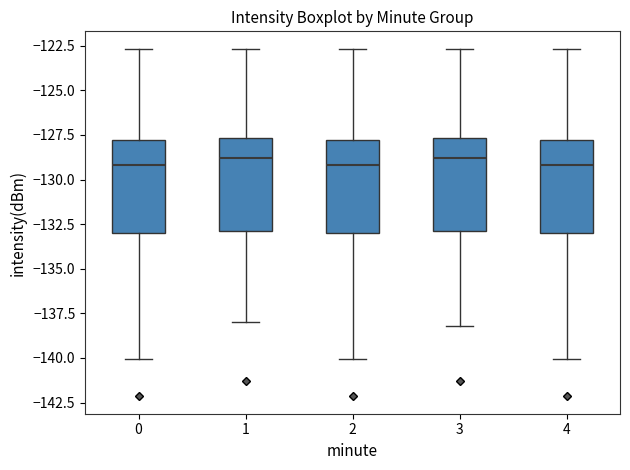

Reading left to right, read every box against the y-axis: the position of its median line, the range the box covers, and the ends of its whiskers. The values are not printed on the chart, so give them approximately, as read against the axis.

0: median -129.0, box -133.0 to -128.0, whiskers -140.0 to -122.5
1: median -129.0, box -133.0 to -127.5, whiskers -138.0 to -122.5
2: median -129.0, box -133.0 to -128.0, whiskers -140.0 to -122.5
3: median -129.0, box -133.0 to -127.5, whiskers -138.0 to -122.5
4: median -129.0, box -133.0 to -128.0, whiskers -140.0 to -122.5